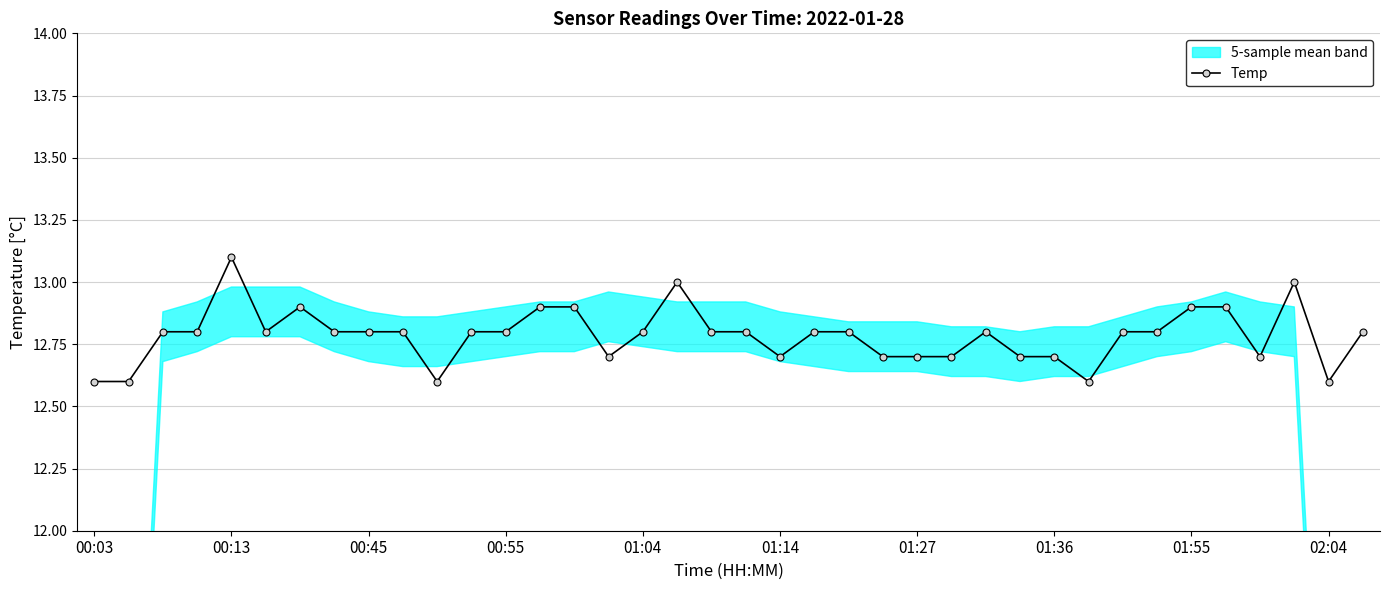

At which label does Temp reach its peak?

00:13